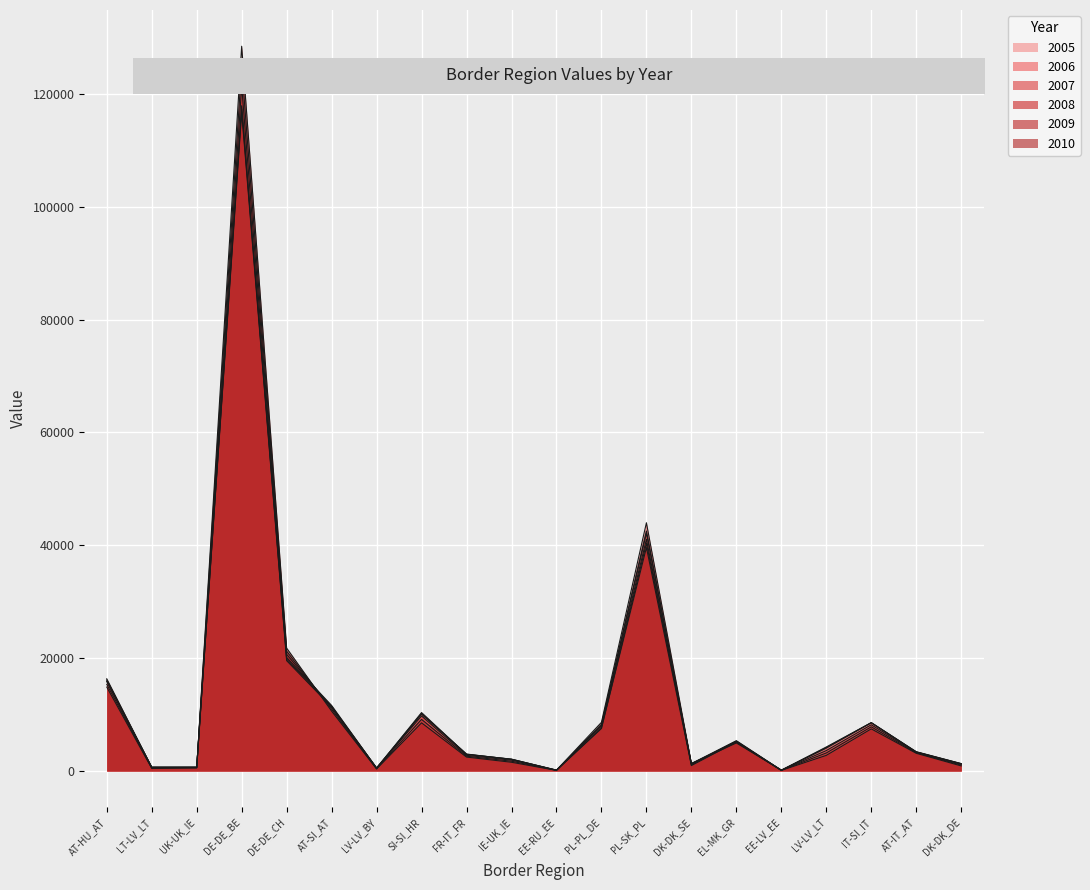

The 2006 series shows 8563 at IT-SI_IT. True or false?

True